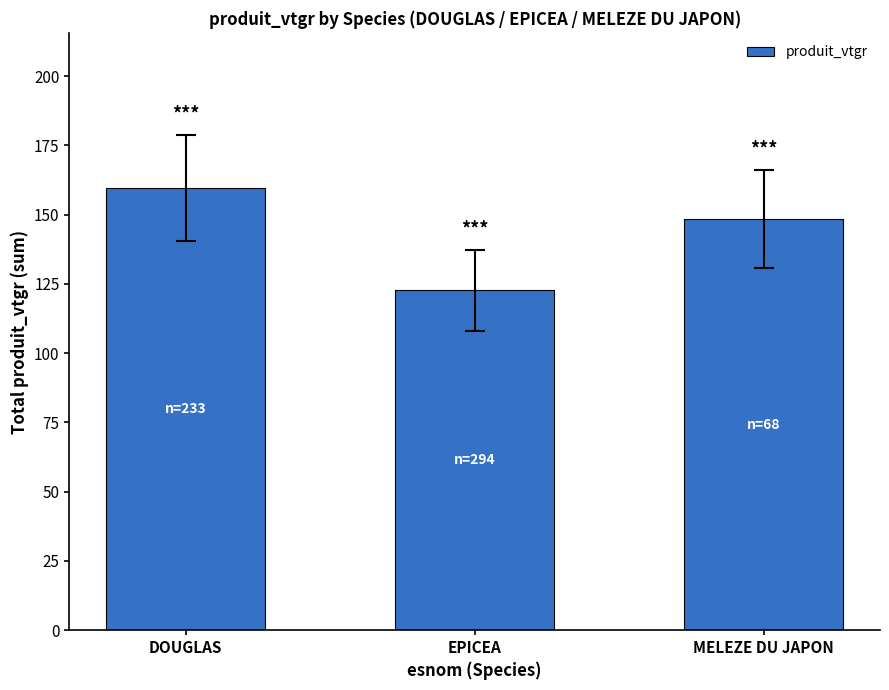

What is the value of the 3rd bar from the left?

148.4